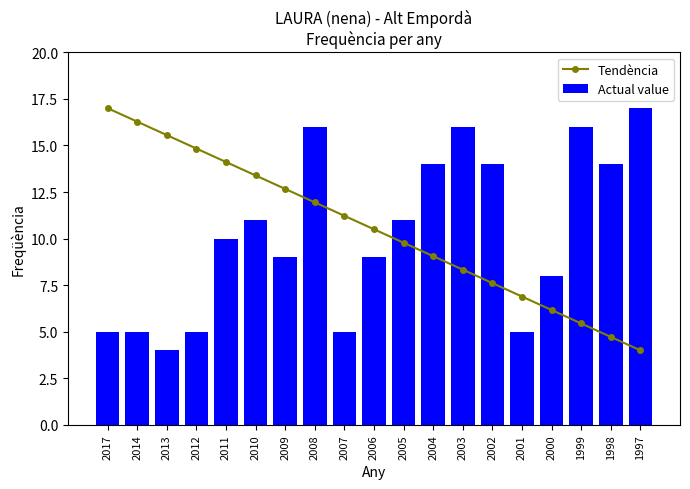

What is the difference between the maximum and minimum values in the Tendència series?

13.0